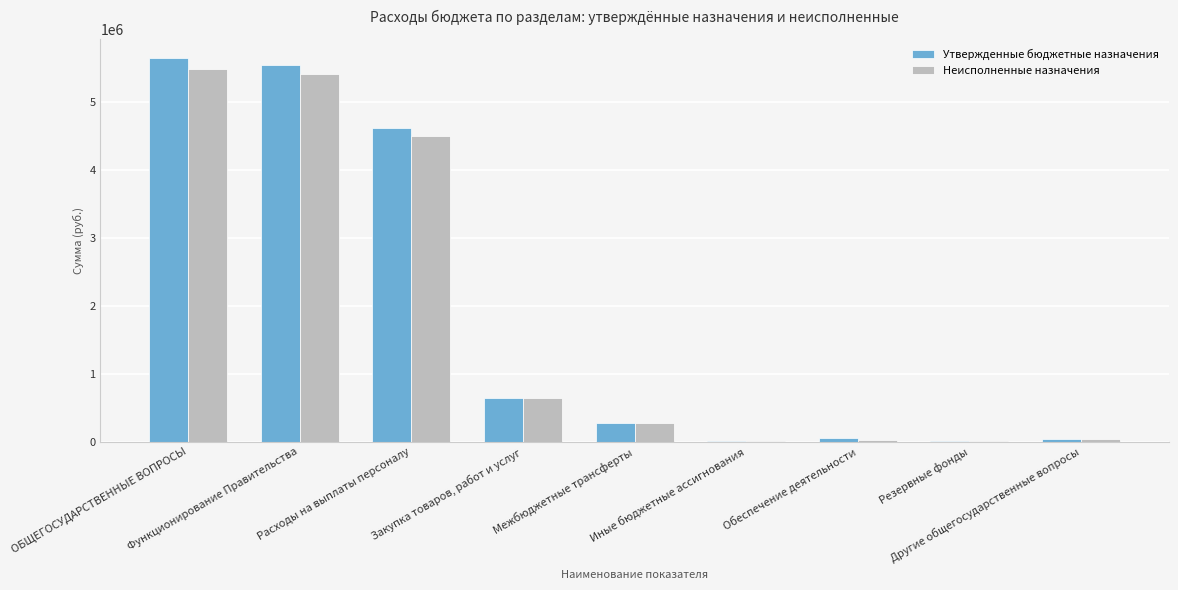

What is the maximum value shown in the chart?

5649663.0